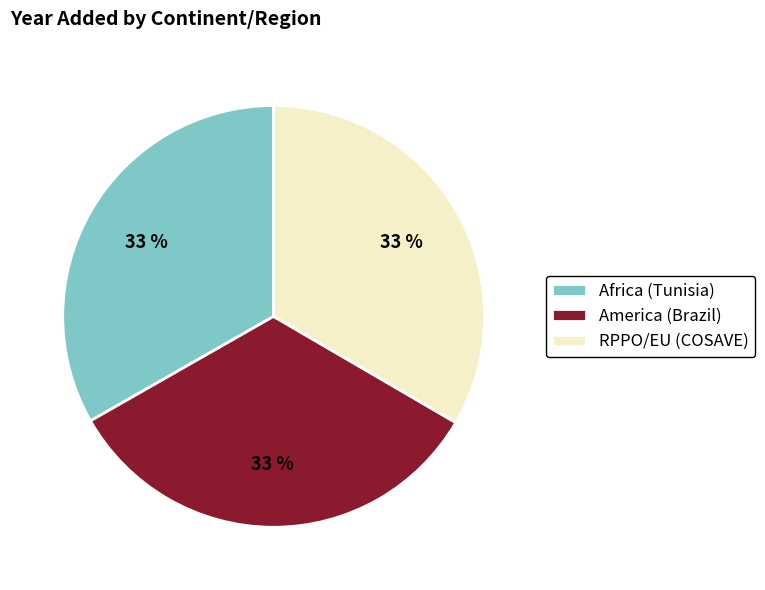

What is the ratio of the value at Africa (Tunisia) to the value at America (Brazil)?

1.0